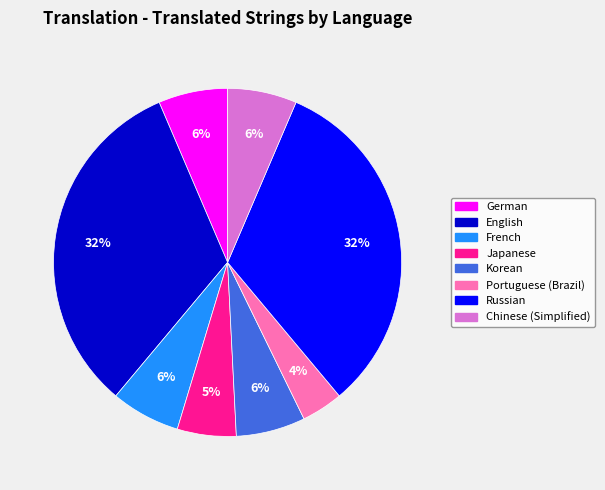

True or false: Portuguese (Brazil) accounts for 4% of the total.

True